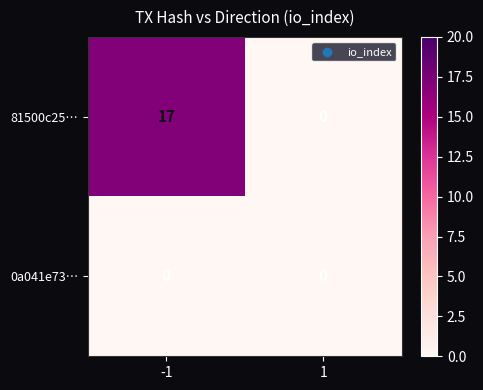

Is it true that 81500c25… equals 8 at -1?

False